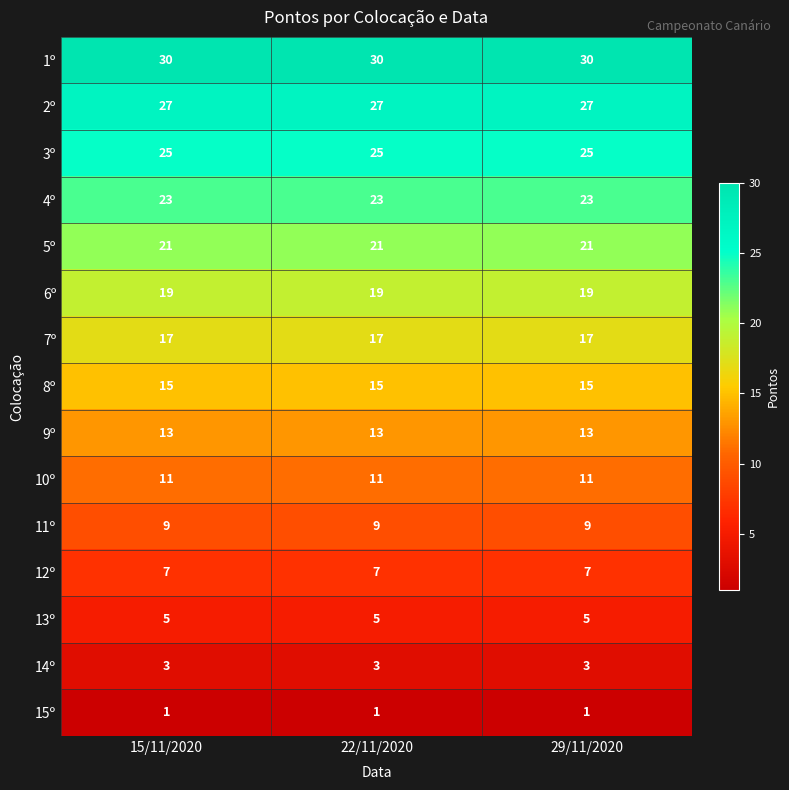

Count the number of categories in the chart.

3